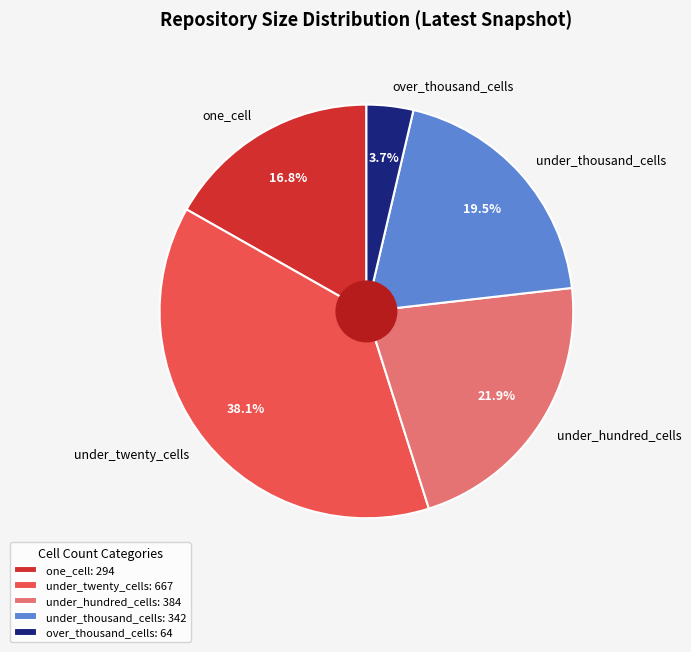

What portion of the pie excludes under_twenty_cells?

61.9%